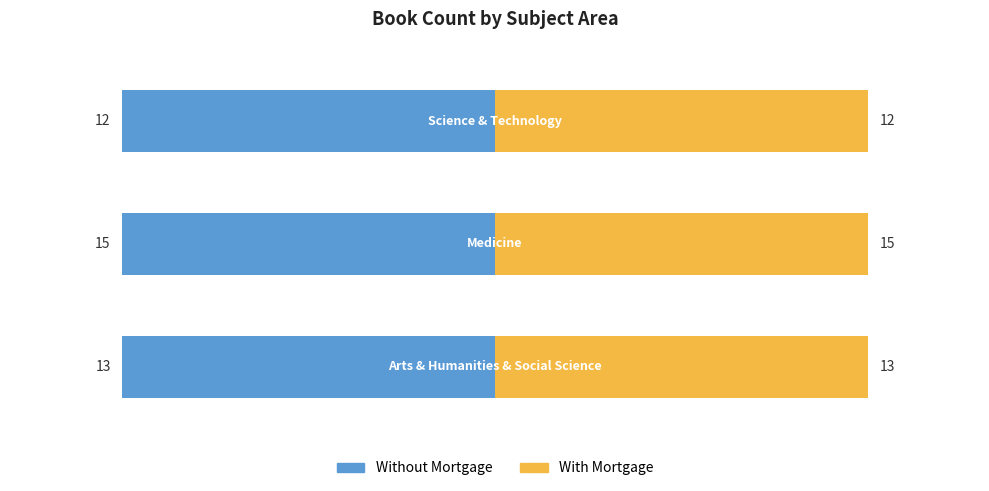

What is the difference between the second highest and minimum values in the With Mortgage series?

1